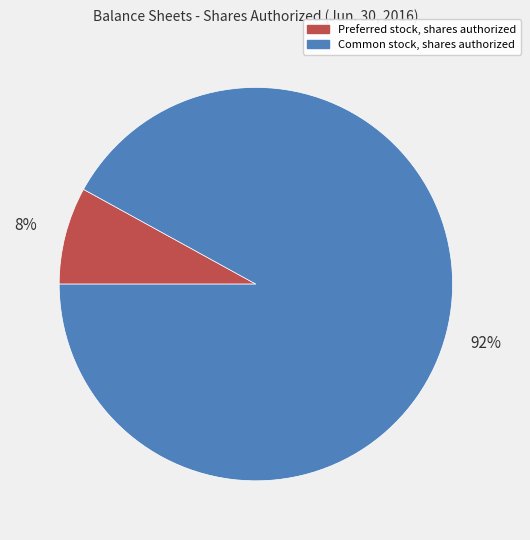

What percentage is the Common stock, shares authorized slice, to the nearest percent?

92%